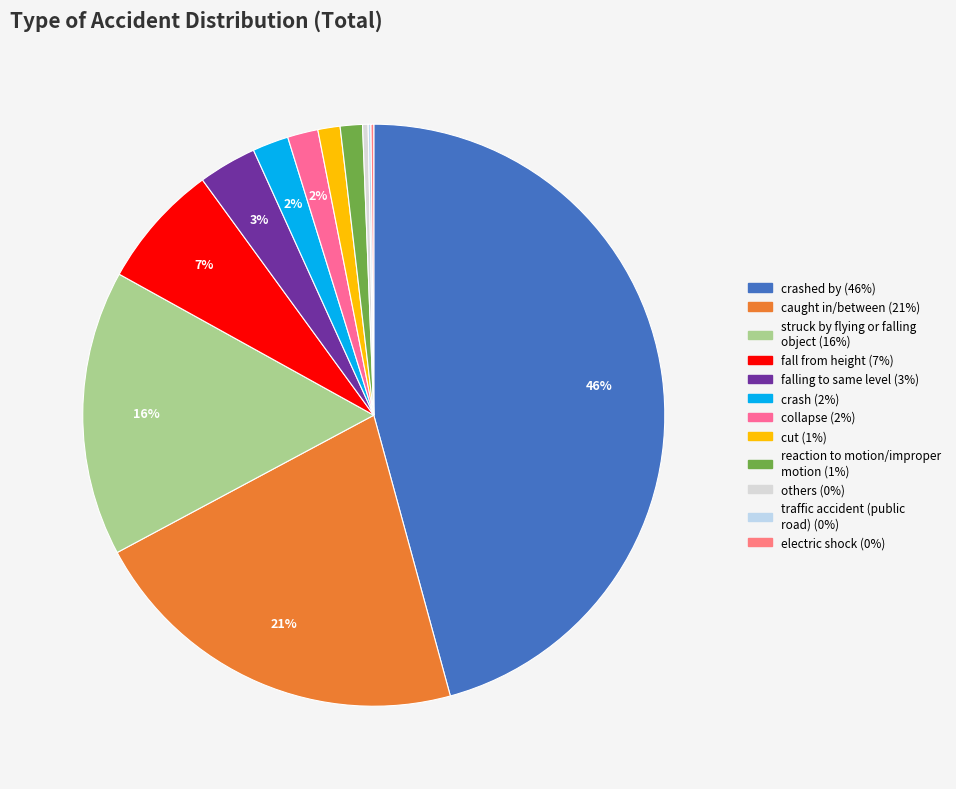

How many segments does this pie chart have?

12